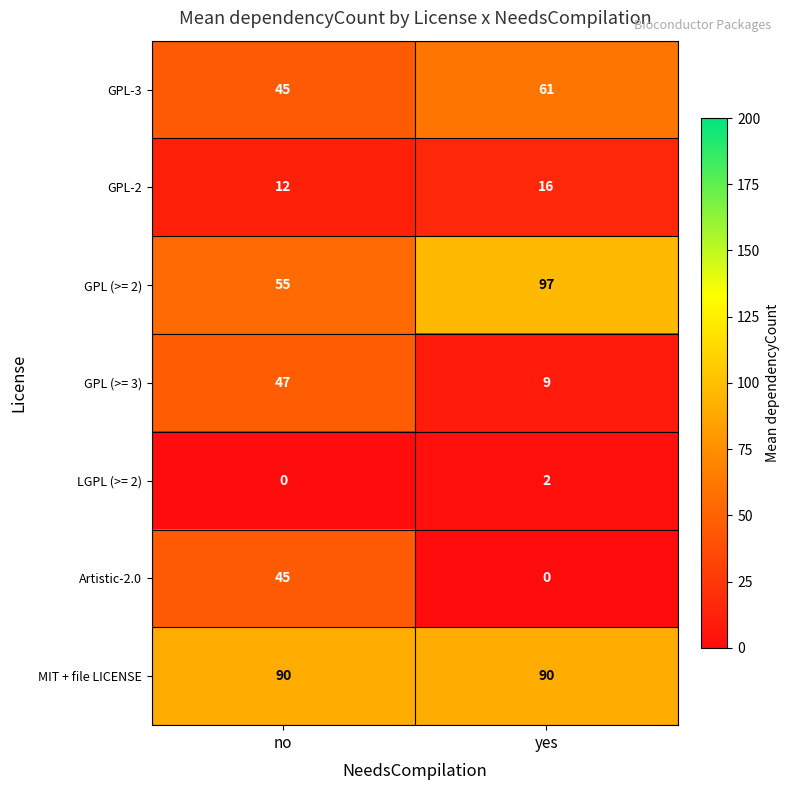

Which series changed the most between no and yes?

Artistic-2.0